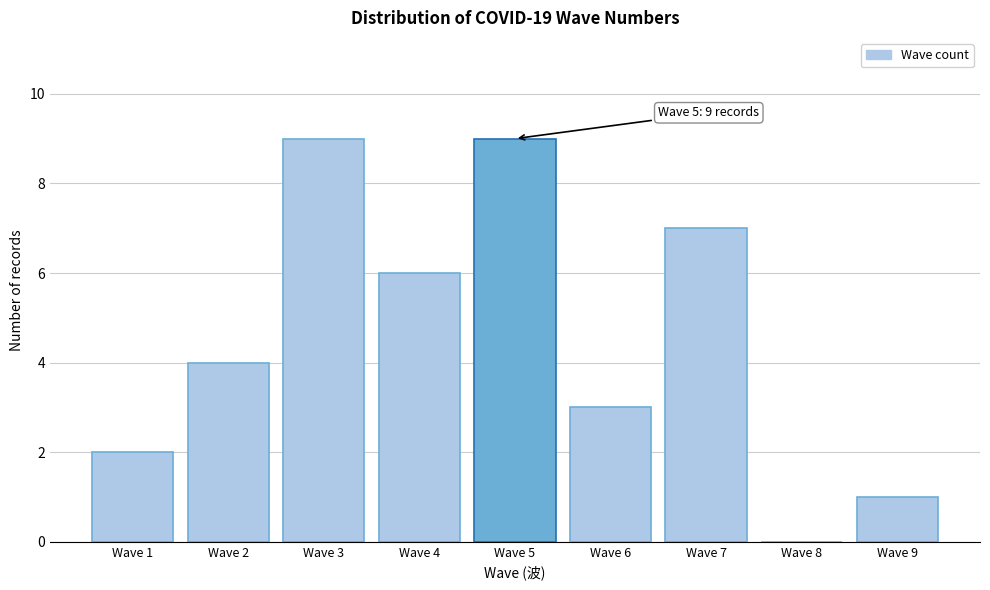

Reading left to right, what are all the values shown in this chart?

Wave 1=2	Wave 2=4	Wave 3=9	Wave 4=6	Wave 5=9	Wave 6=3	Wave 7=7	Wave 8=0	Wave 9=1